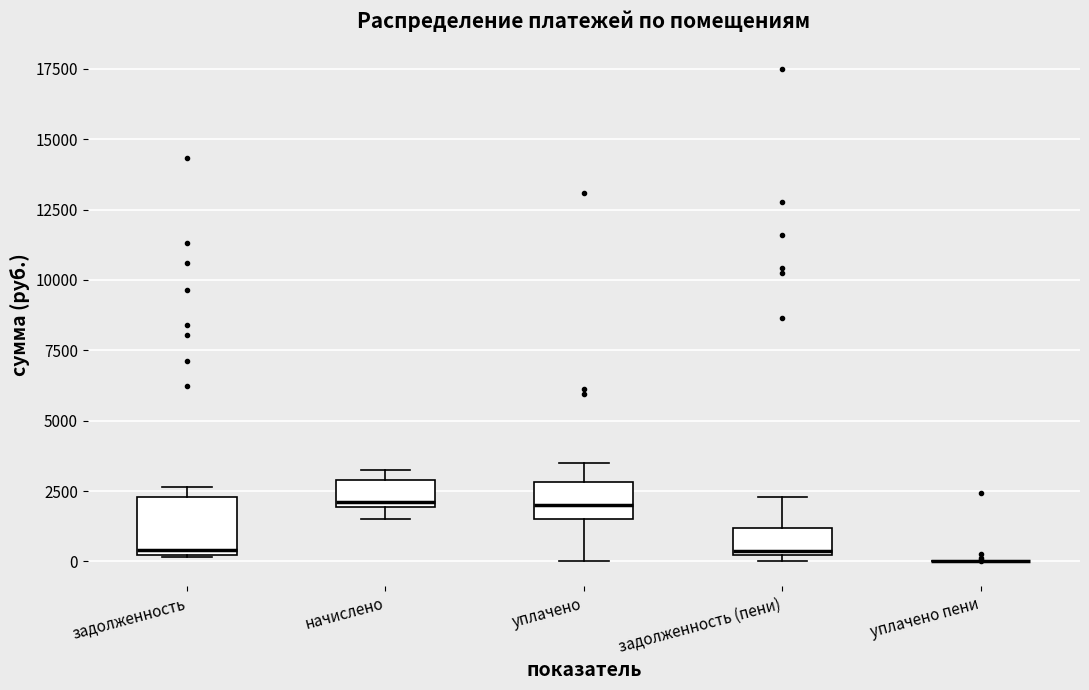

Reading left to right, read every box against the y-axis: the position of its median line, the range the box covers, and the ends of its whiskers. The values are not printed on the chart, so give them approximately, as read against the axis.

задолженность: median 500, box 0 to 2500, whiskers 0 to 2500 (just above the box's upper edge)
начислено: median 2000 (just above the box's lower edge), box 2000 to 3000, whiskers 1500 to 3500
уплачено: median 2000, box 1500 to 3000, whiskers 0 to 3500
задолженность (пени): median 500, box 0 to 1000, whiskers 0 (just below the box's lower edge) to 2500
уплачено пени: box collapsed to a line at 0, whiskers 0 to 0